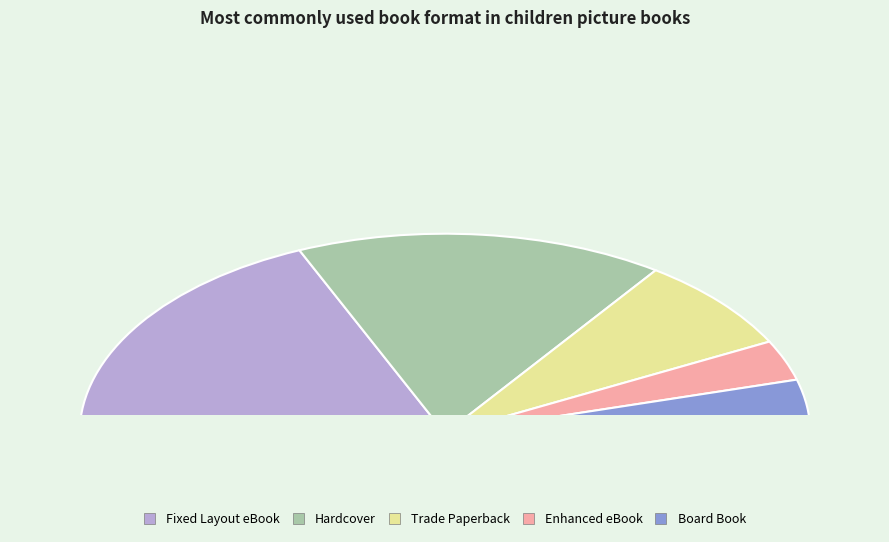

Which has a higher value, Trade Paperback or Enhanced eBook?

Trade Paperback